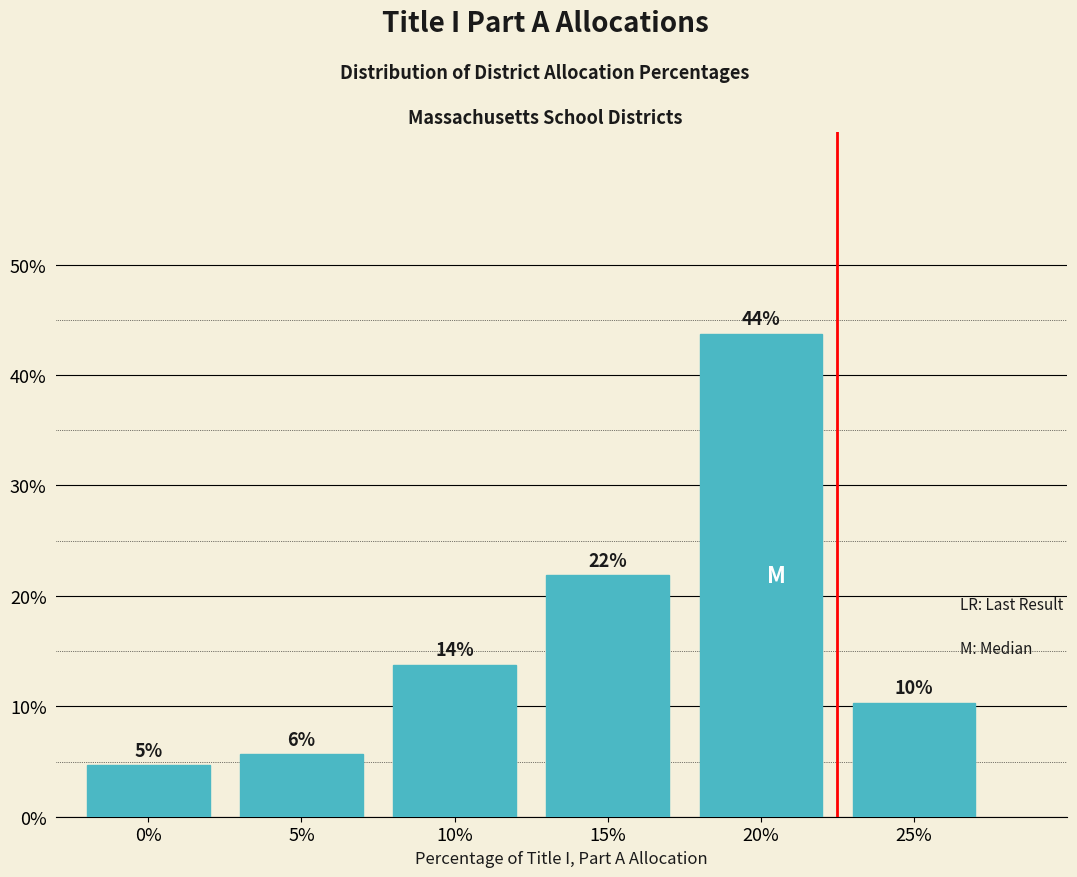

How many bars are there in total?

6